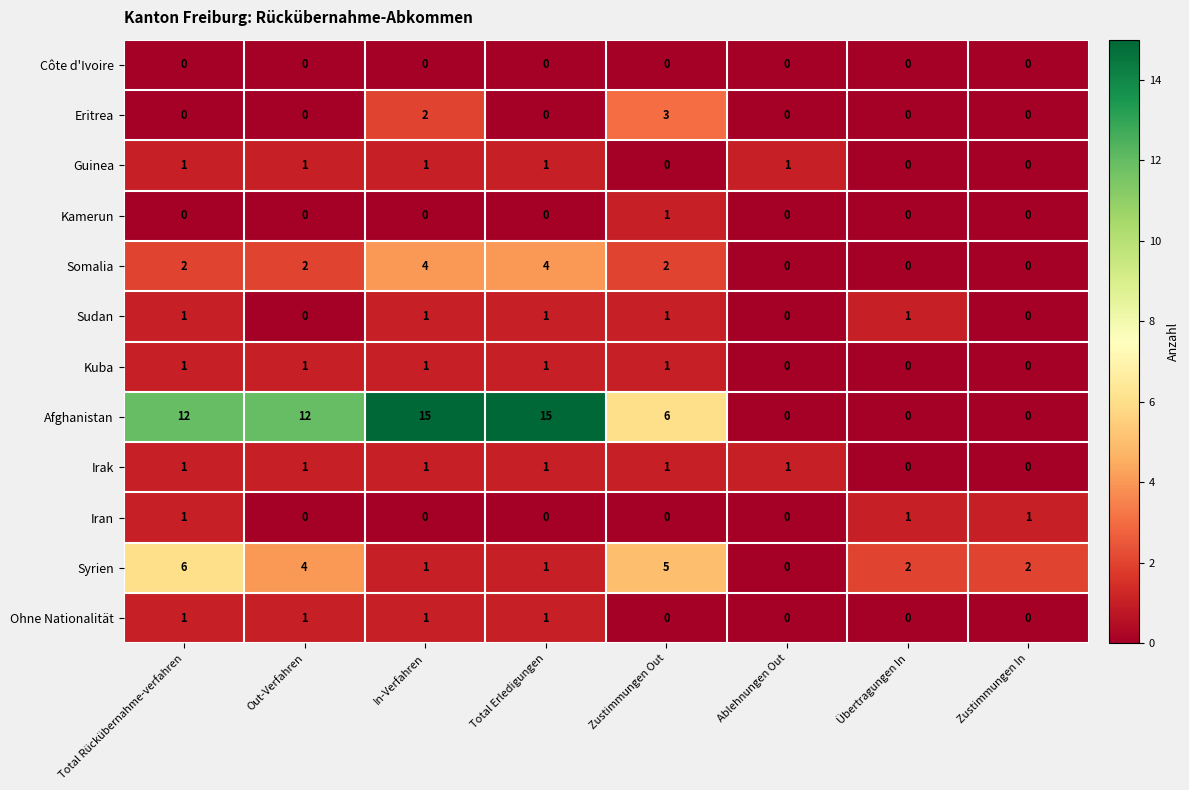

At which category is the sum across all series the highest?

In-Verfahren